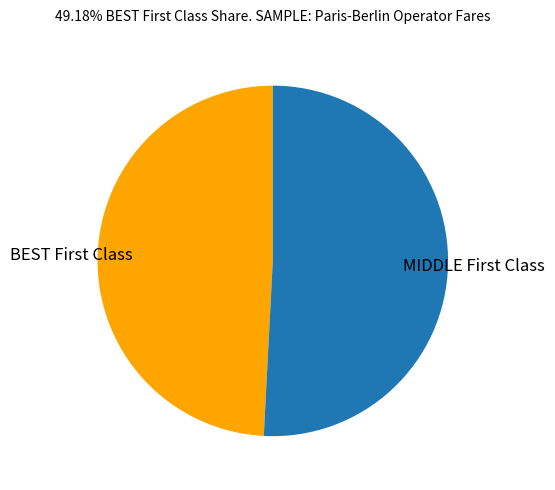

Is there a majority slice in this chart?

Yes